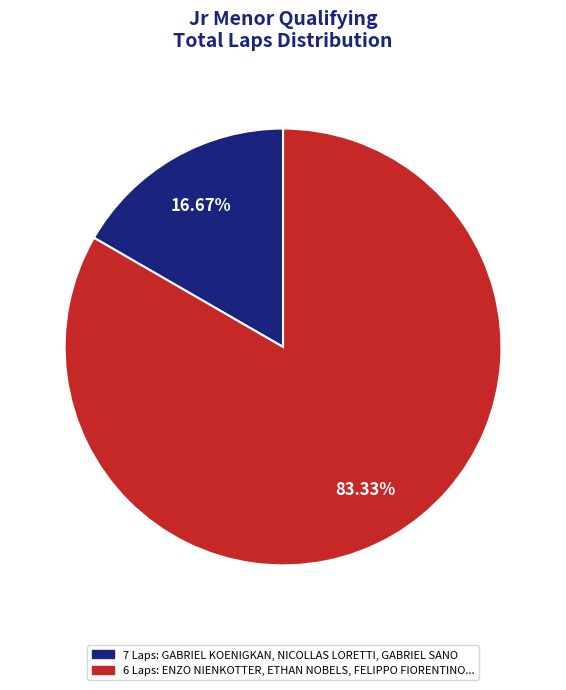

Does any single category account for the majority?

Yes